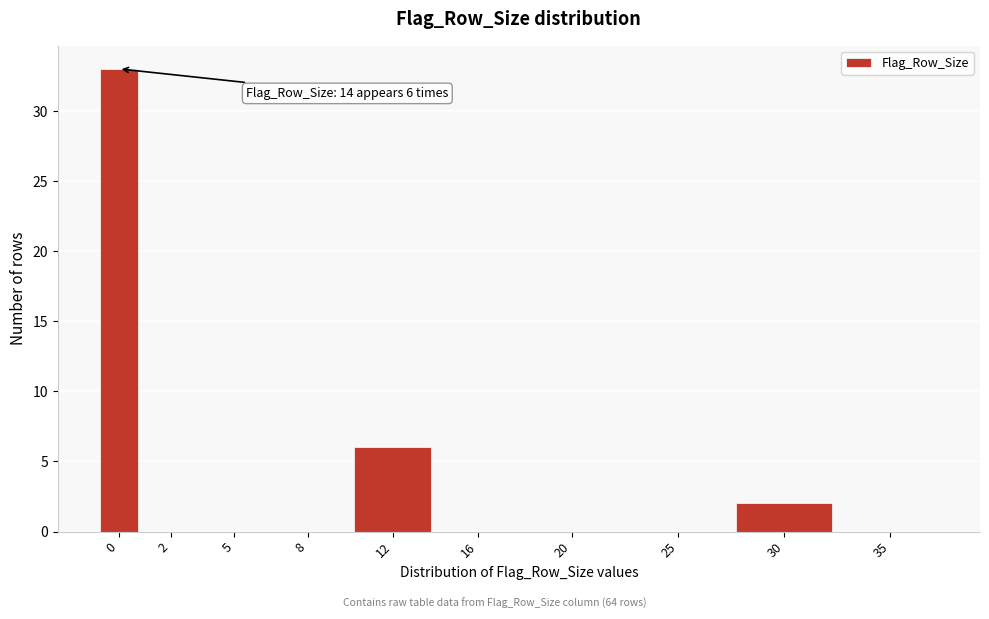

Reading left to right, transcribe all the data shown in this chart.

0=33	2=0	5=0	8=0	12=6	16=0	20=0	25=0	30=2	35=0